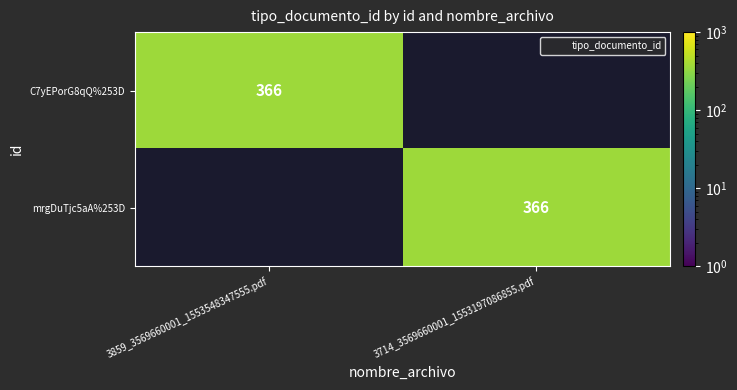

How many mrgDuTjc5aA%253D values are between 0 and 366?

2